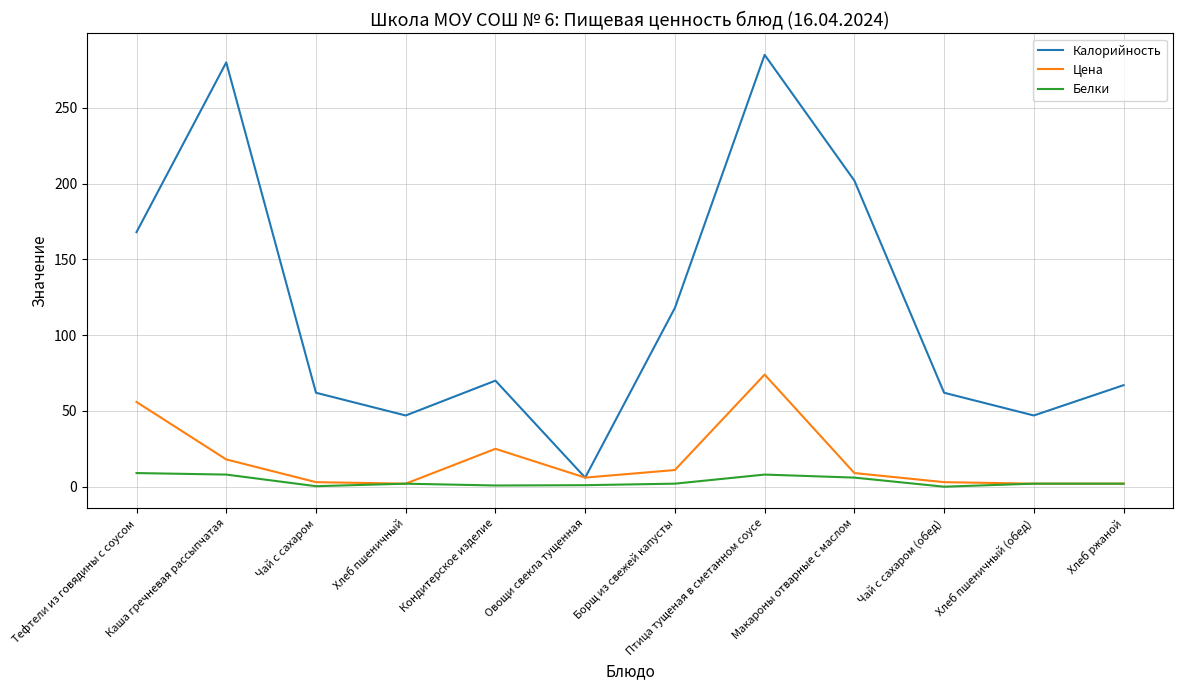

What is the average value of the Цена series?

17.6